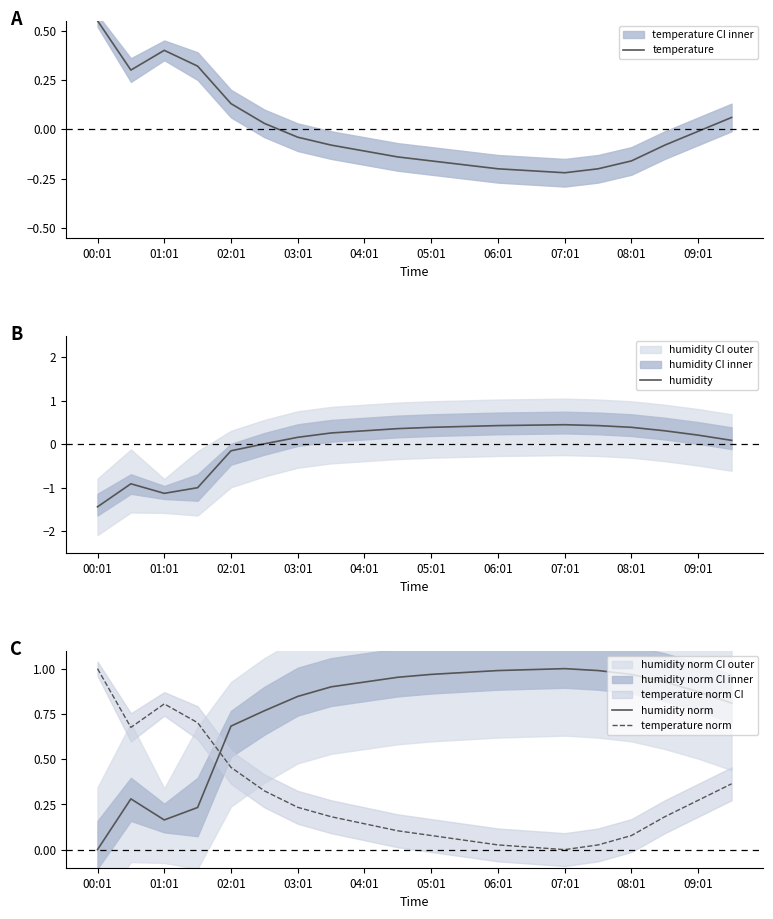

The humidity norm series shows 1.5 at 04:01. True or false?

False